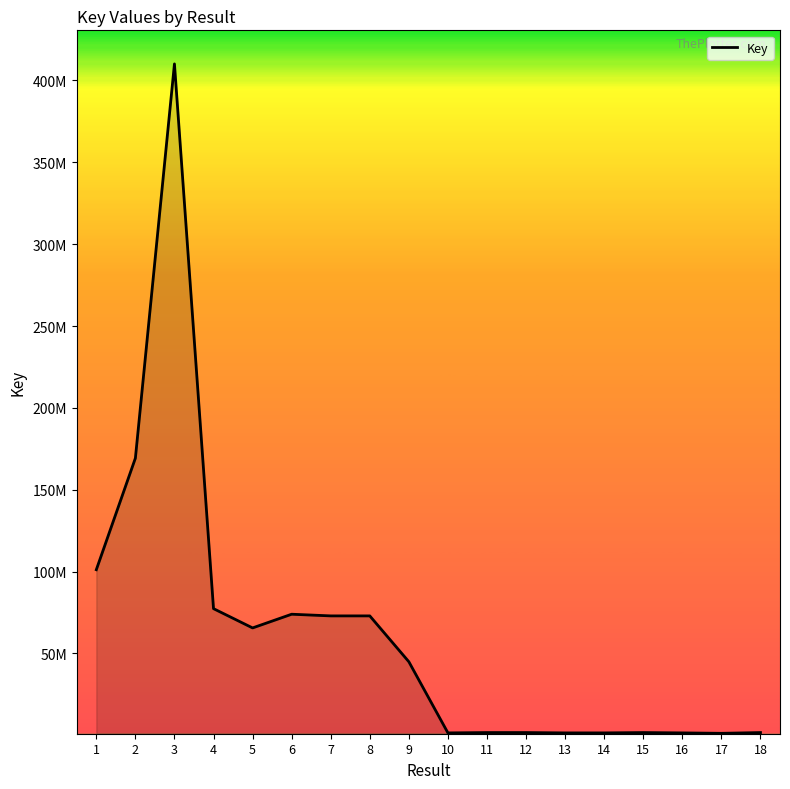

Which has a higher value, 10 or 16?

10